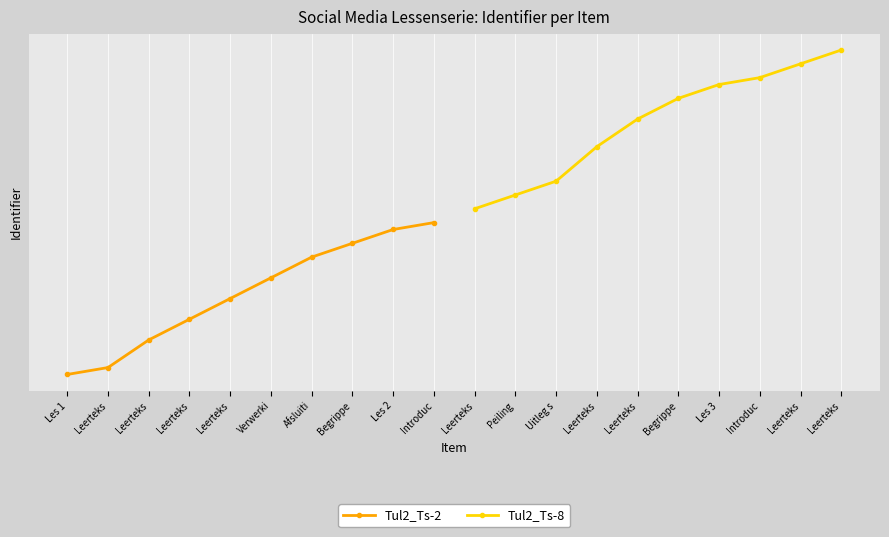

The Tul2_Ts-2 series shows 4047130 at Leerteks. True or false?

False